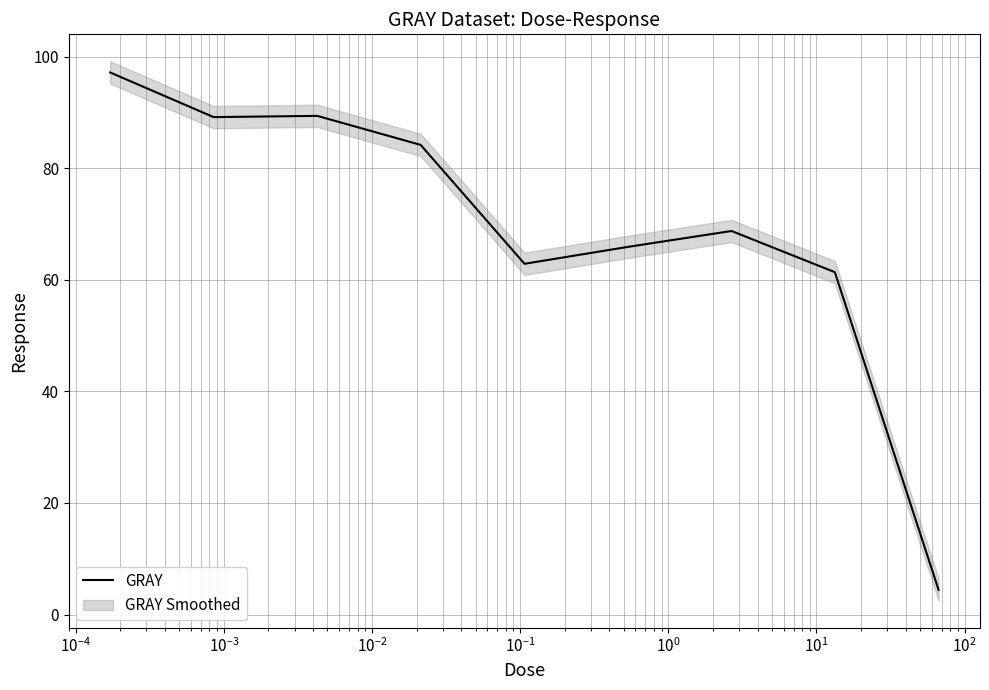

What is the value of the 9th point from the left?

4.4